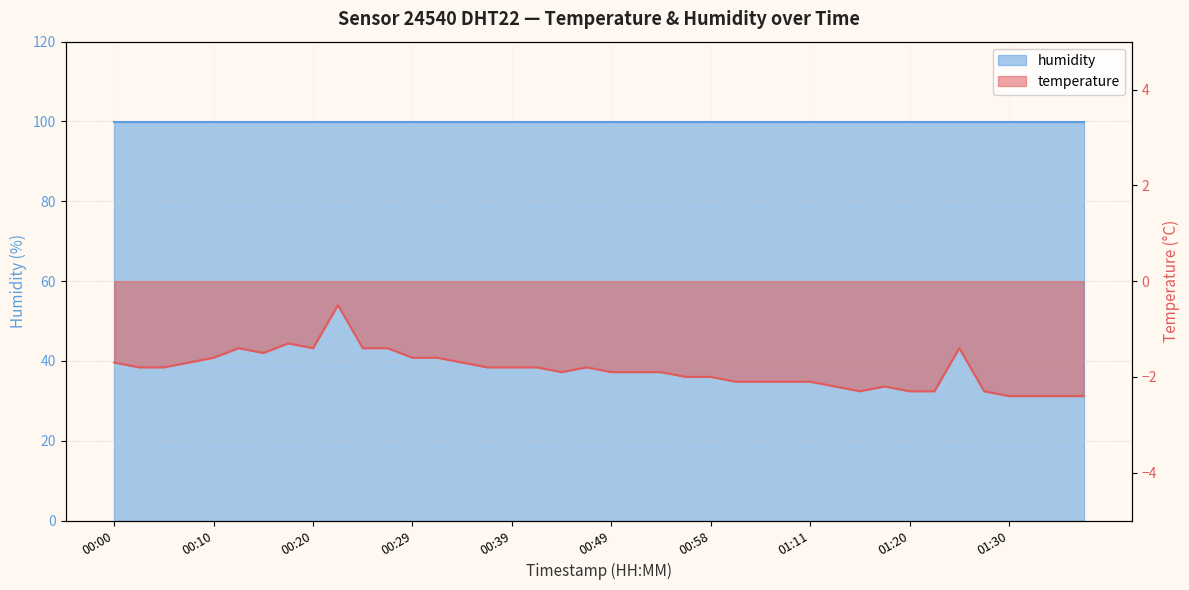

List the labels in order of value, largest first.

00:22, 00:17, 00:12, 00:20, 00:24, 00:27, 01:25, 00:15, 00:10, 00:29, 00:32, 00:00, 00:07, 00:34, 00:03, 00:05, 00:37, 00:39, 00:41, 00:46, 00:44, 00:49, 00:51, 00:54, 00:56, 00:58, 01:03, 01:06, 01:08, 01:11, 01:13, 01:18, 01:16, 01:20, 01:23, 01:28, 01:30, 01:33, 01:35, 01:38